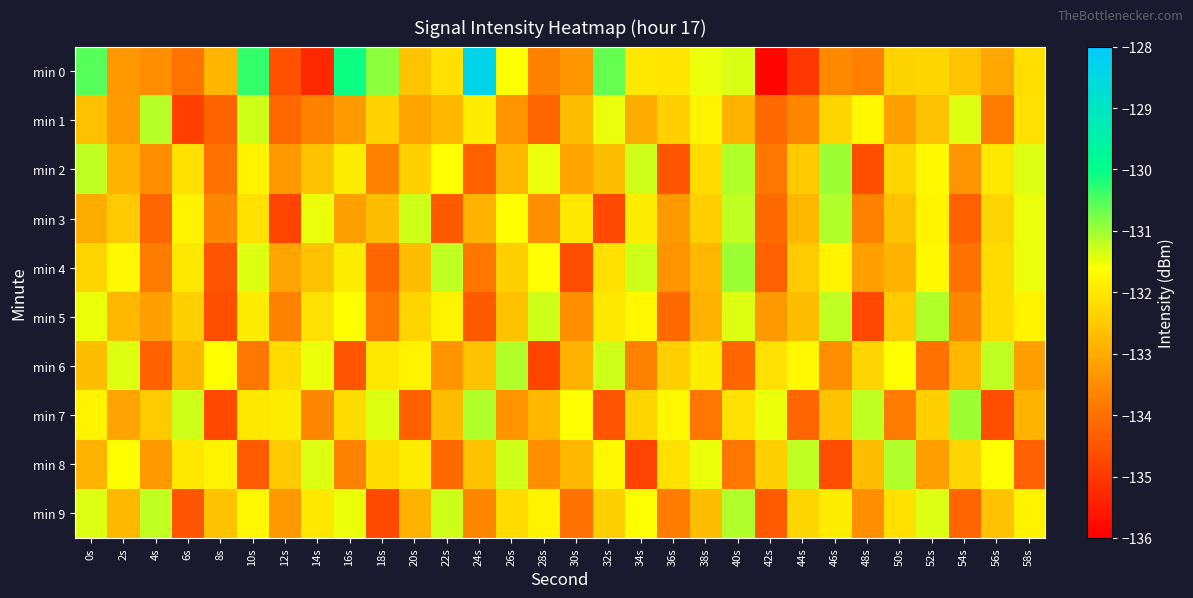

Rank the series at 20s from lowest to highest value.

min 7, min 1, min 9, min 4, min 0, min 2, min 5, min 8, min 6, min 3